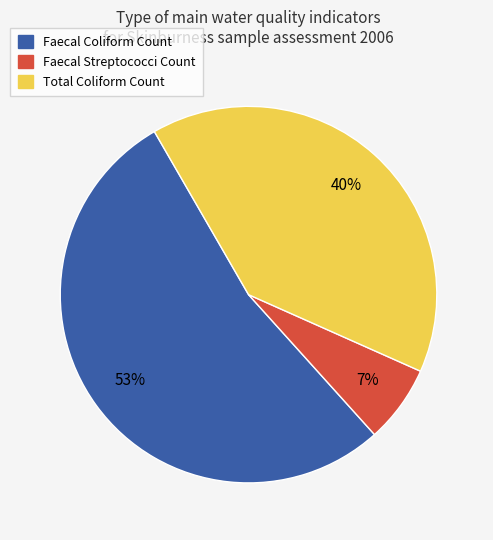

True or false: Faecal Coliform Count accounts for 53% of the total.

True